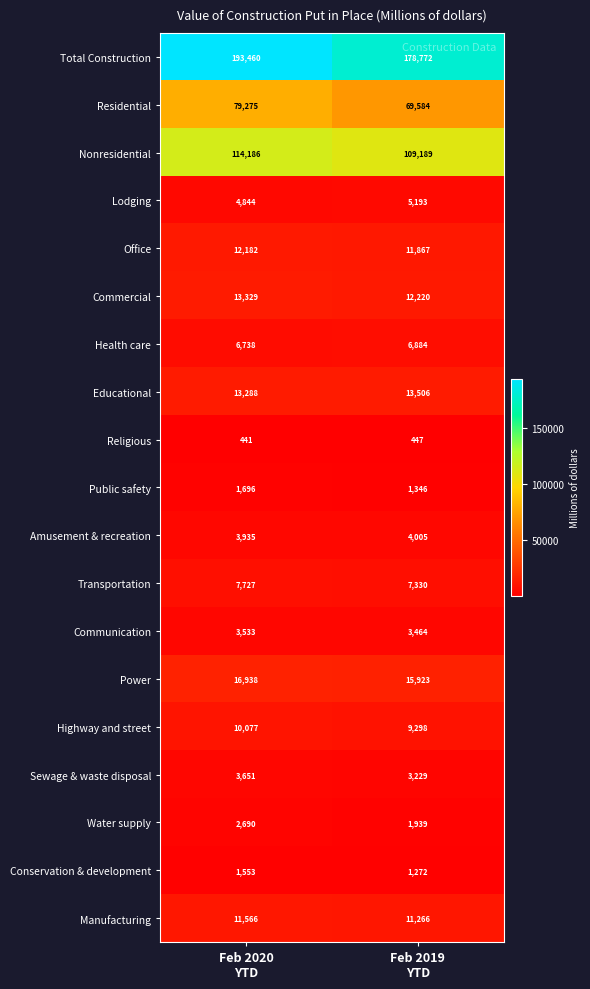

Which series has the largest range (max minus min)?

Total Construction